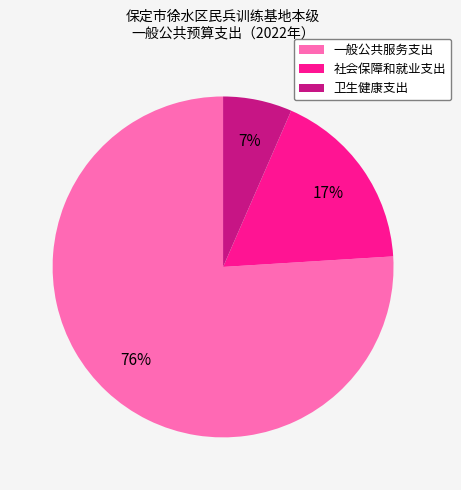

Does 一般公共服务支出 account for over 50% of the chart?

Yes